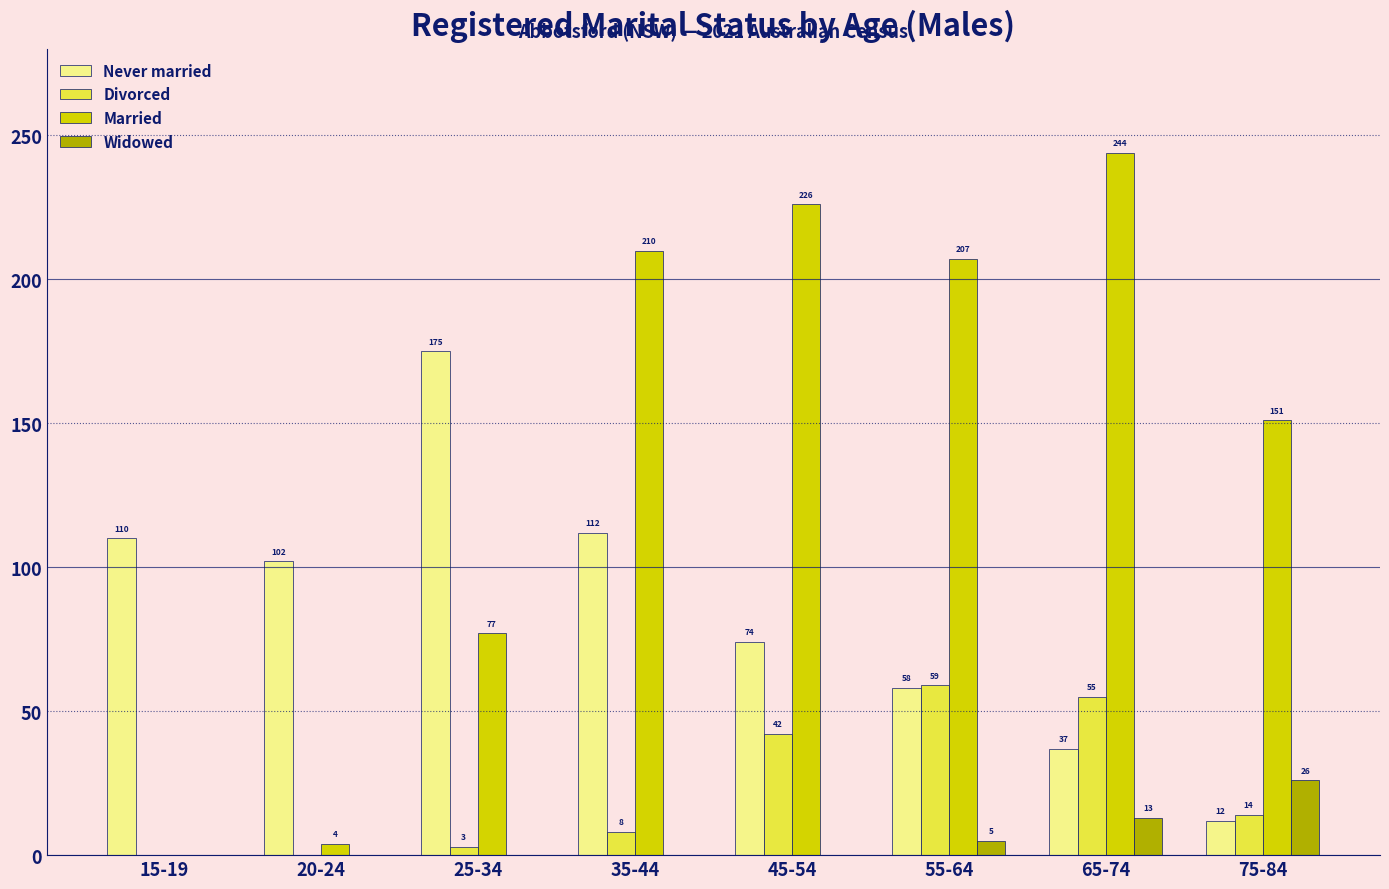

True or false: Married has a value of 226 at 45-54.

True